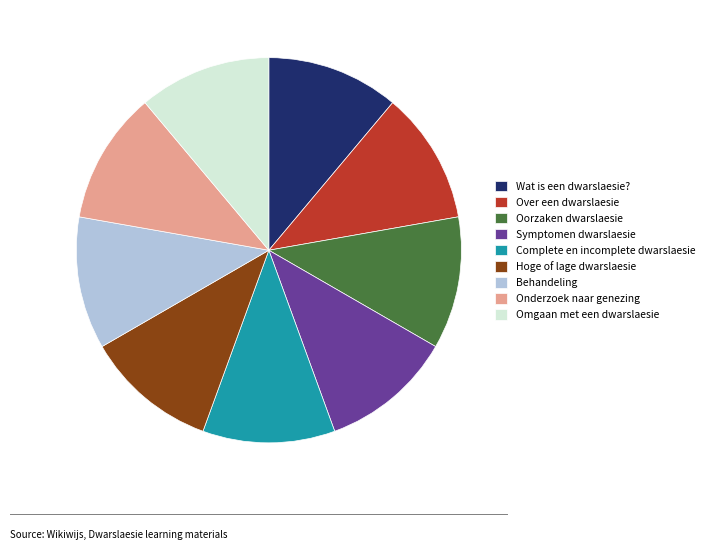

The Over een dwarslaesie slice represents 11% of the pie. True or false?

True